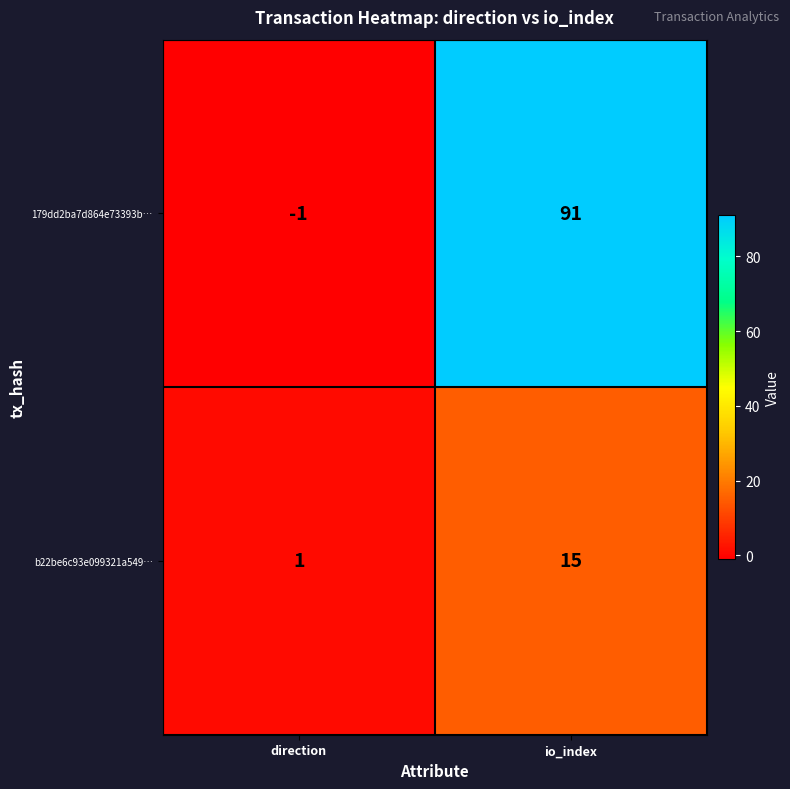

What is the total value across all series at io_index?

106